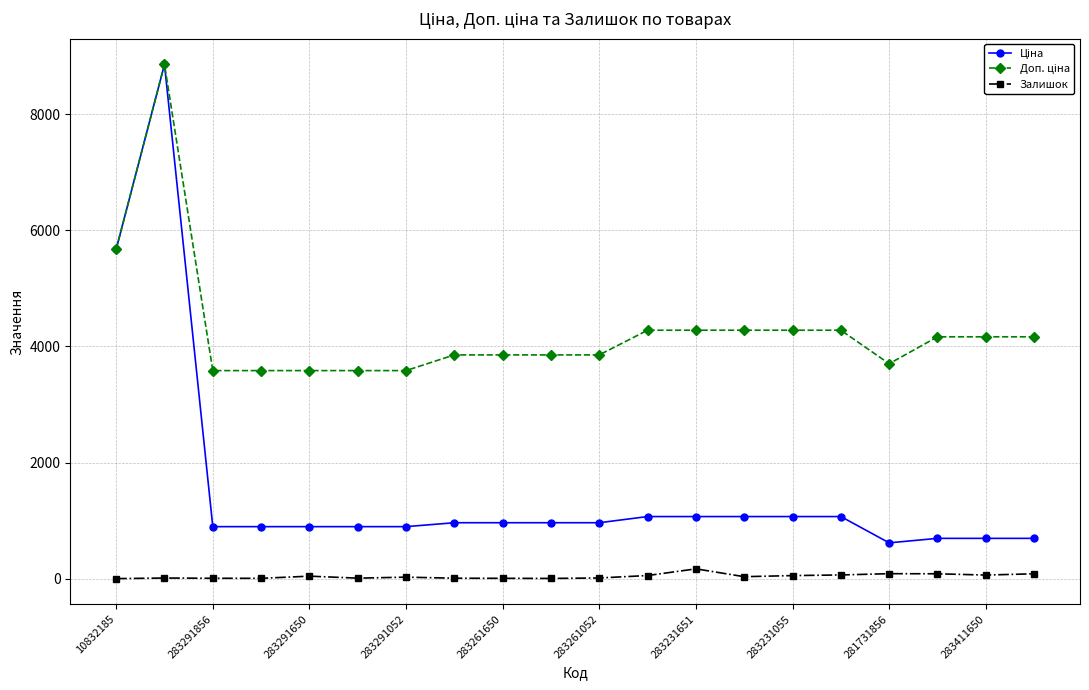

True or false: Залишок has more than 0 points higher than both neighbors.

True